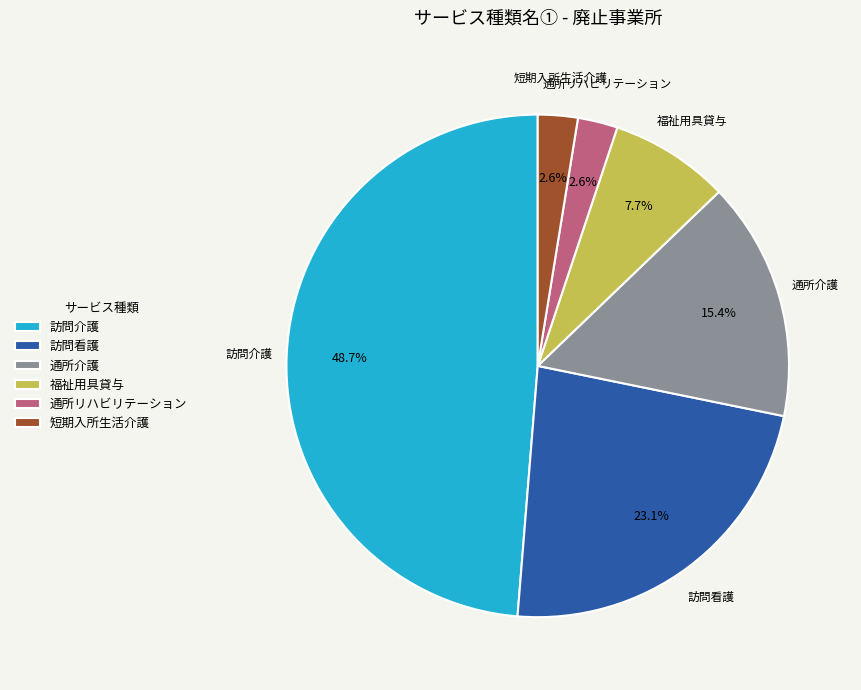

To the nearest percent, what is the difference between the 短期入所生活介護 and 通所介護 slice percentages?

13%